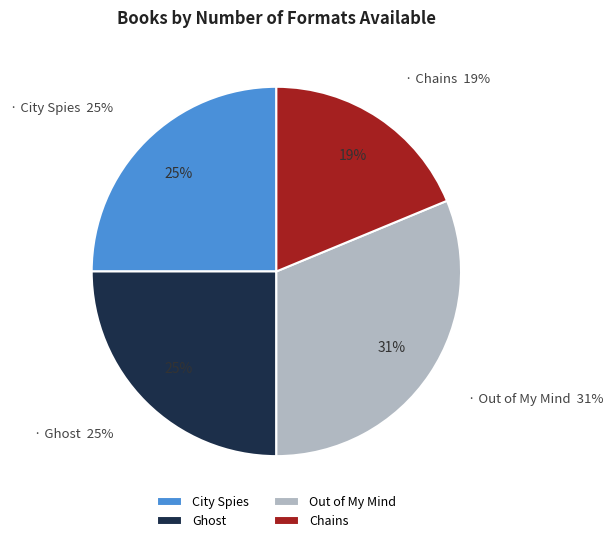

Which category has the biggest portion of the pie?

Out of My Mind